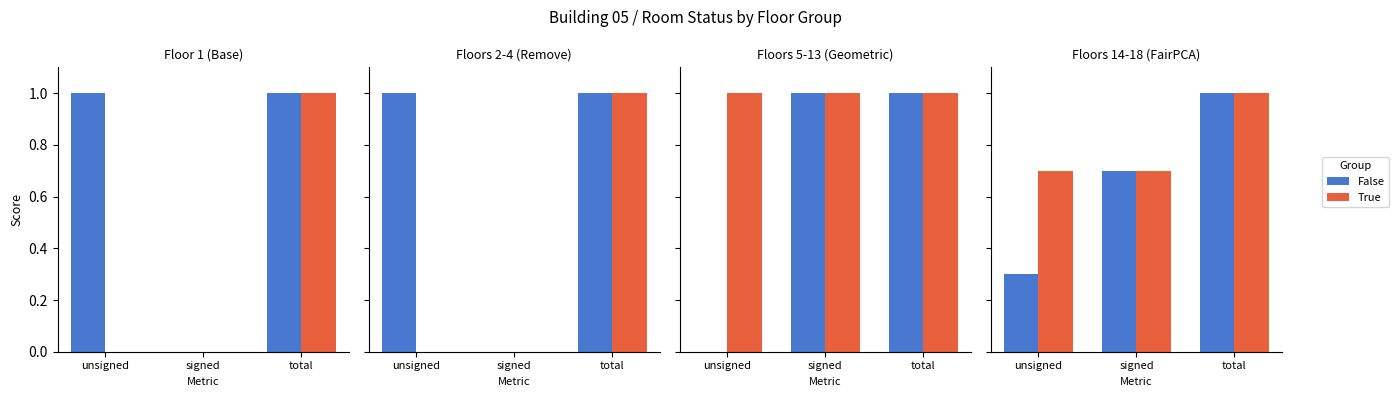

What is the greatest value displayed?

1.0